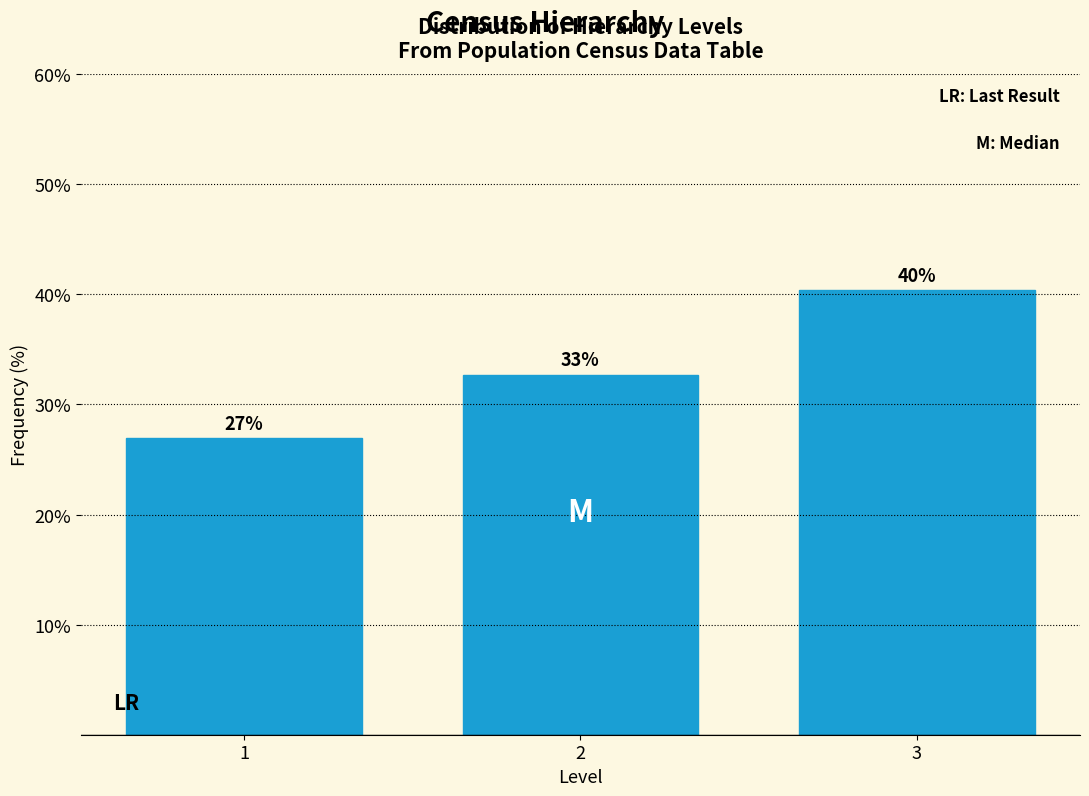

Does the chart contain any negative values?

No